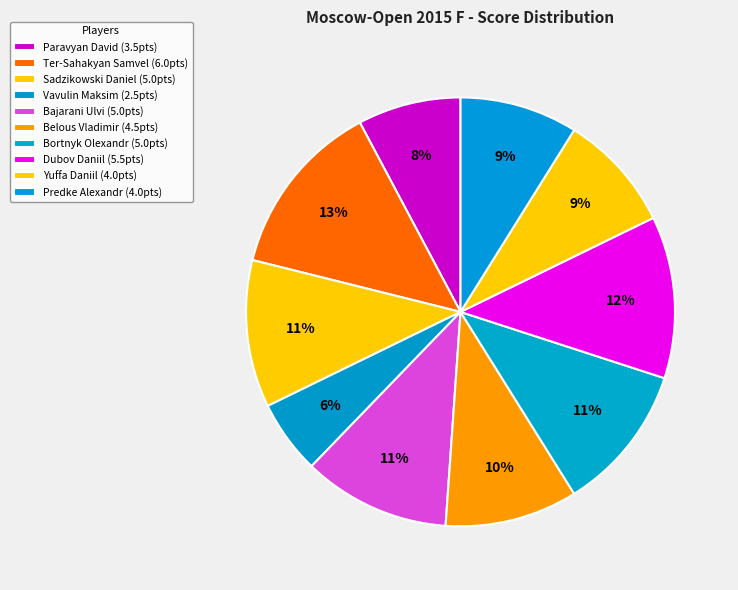

How many segments does this pie chart have?

10